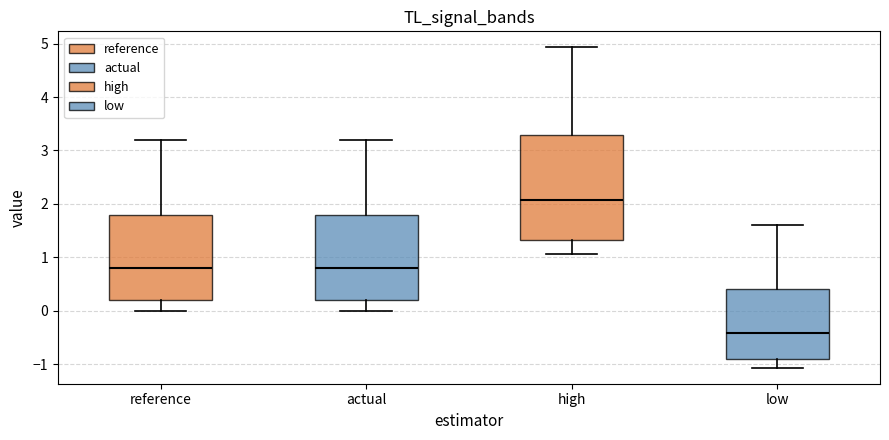

Reading left to right, read every box against the y-axis: the position of its median line, the range the box covers, and the ends of its whiskers. The values are not printed on the chart, so give them approximately, as read against the axis.

reference: median 0.8, box 0.2 to 1.8, whiskers 0.0 to 3.2
actual: median 0.8, box 0.2 to 1.8, whiskers 0.0 to 3.2
high: median 2.1, box 1.3 to 3.3, whiskers 1.1 to 4.9
low: median -0.4, box -0.9 to 0.4, whiskers -1.1 to 1.6